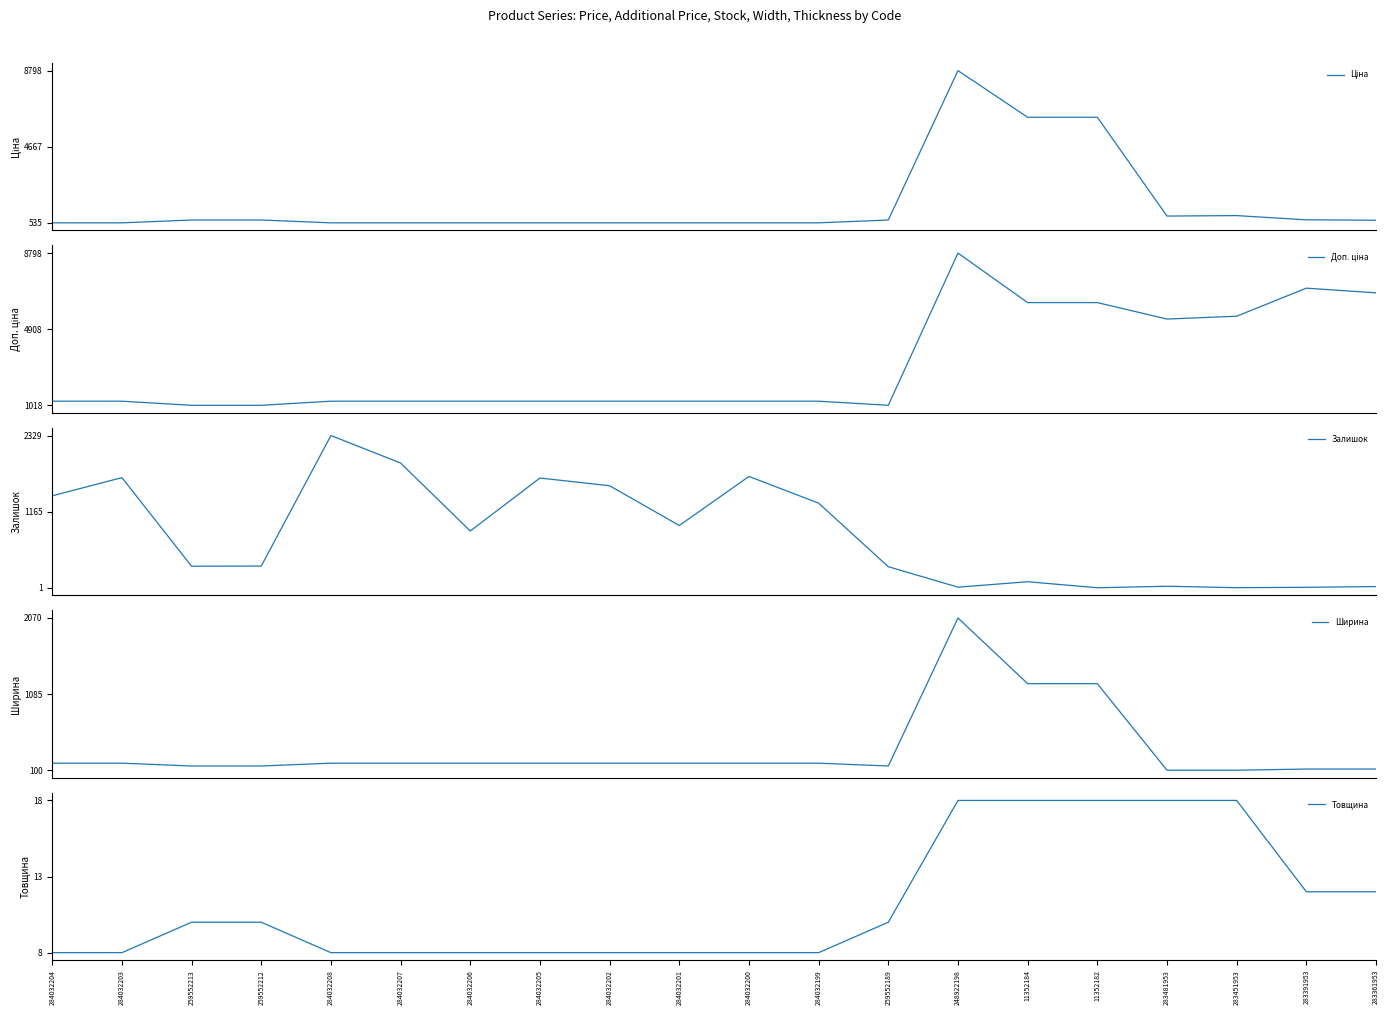

Rank the categories by Товщина value from highest to lowest.

248922198, 11352184, 11352182, 283481953, 283451953, 283391953, 283361953, 259552213, 259552212, 259552189, 284032204, 284032203, 284032208, 284032207, 284032206, 284032205, 284032202, 284032201, 284032200, 284032199